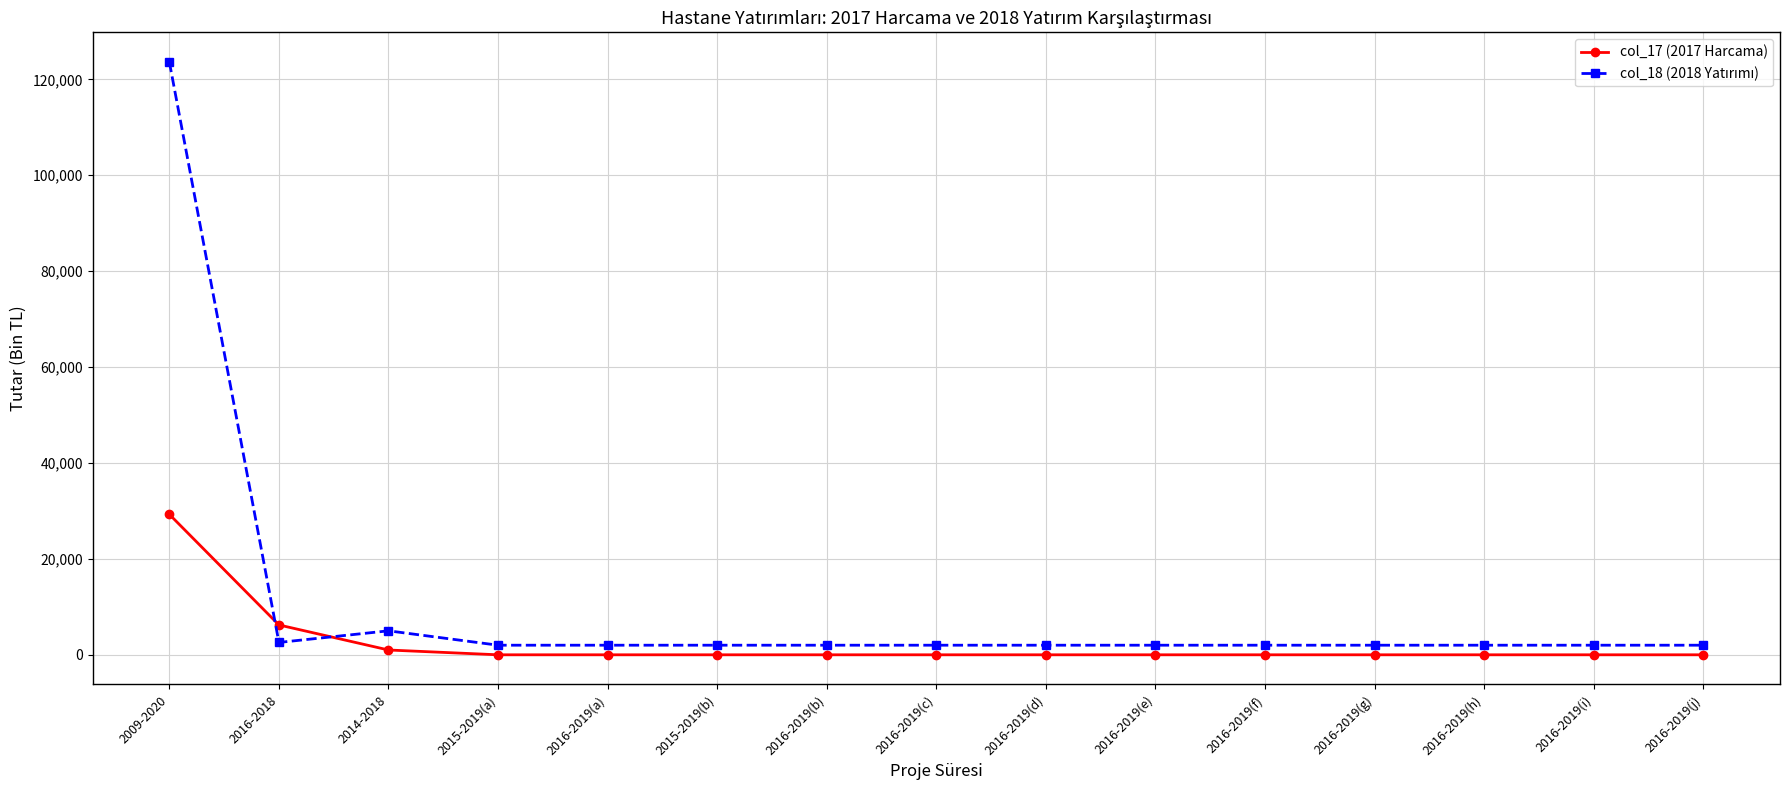

At which category is the sum across all series the highest?

2009-2020